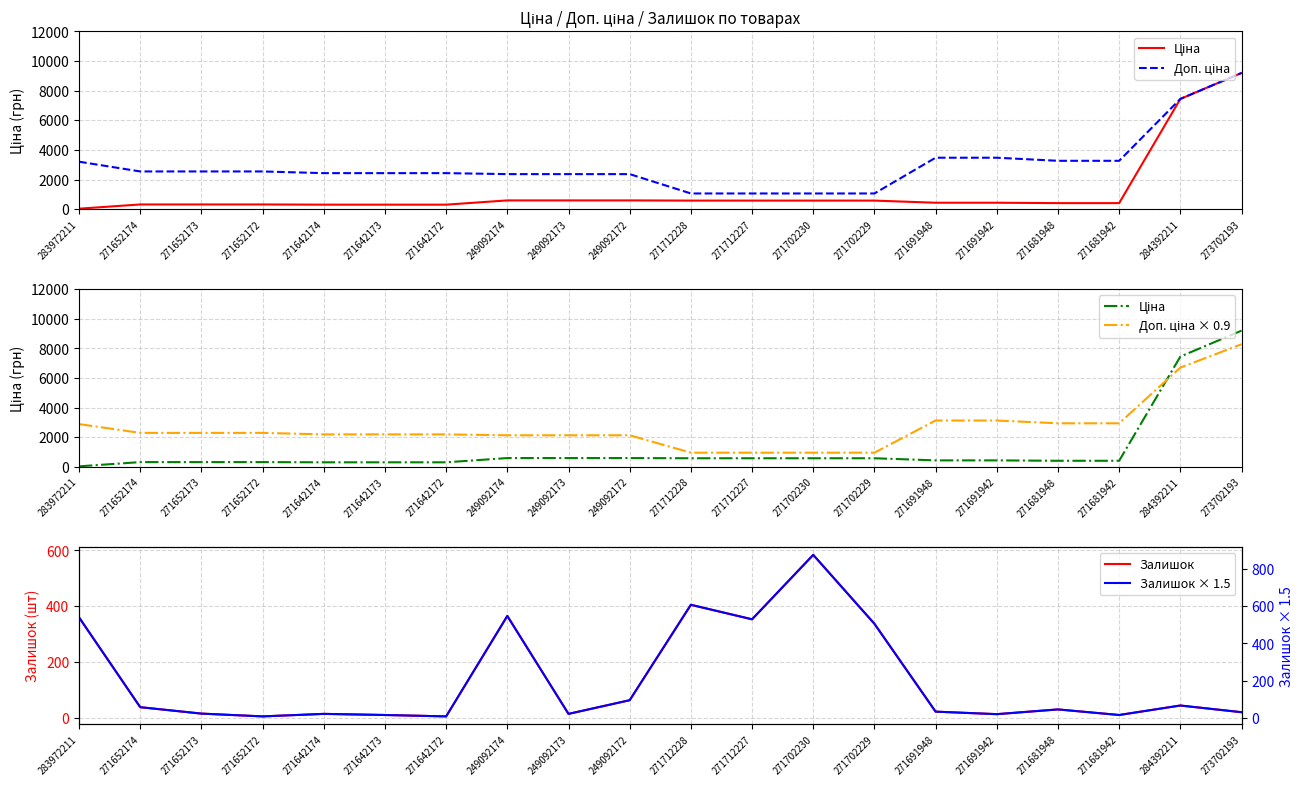

At how many categories does at least one series exceed 3031?

7